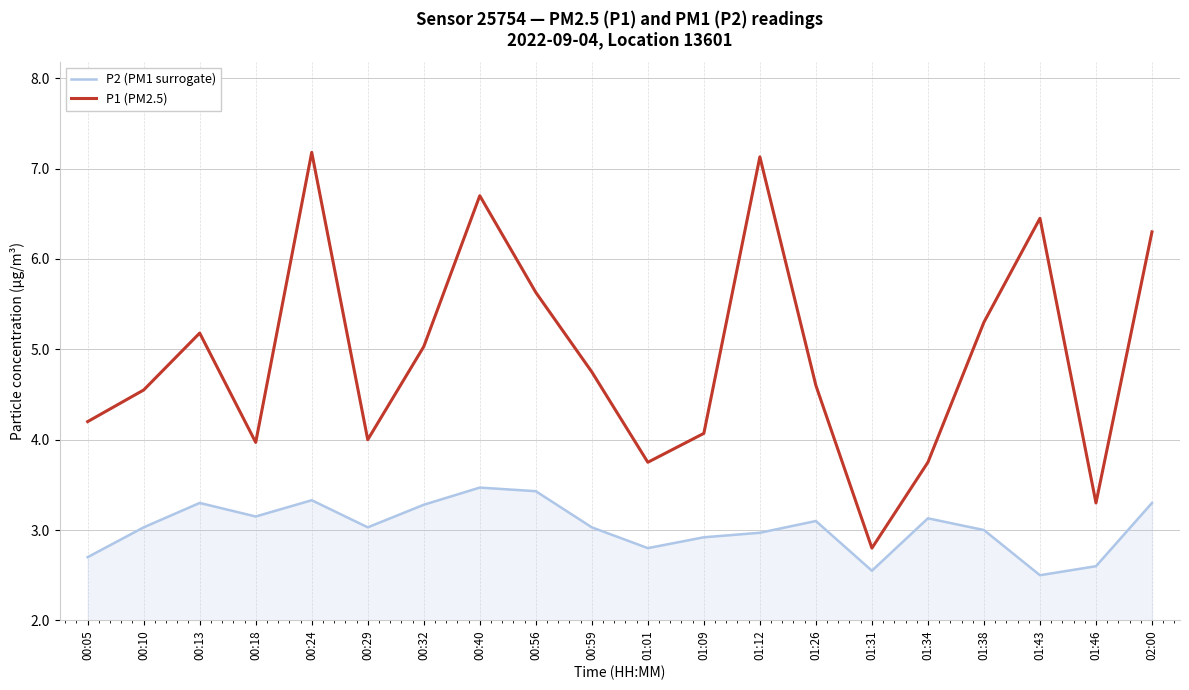

At which category is the sum across all series the highest?

00:24